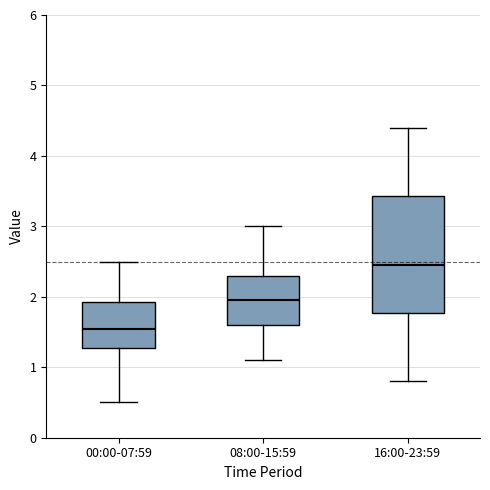

Which box is the tallest, from its lower edge to its upper edge?

16:00-23:59